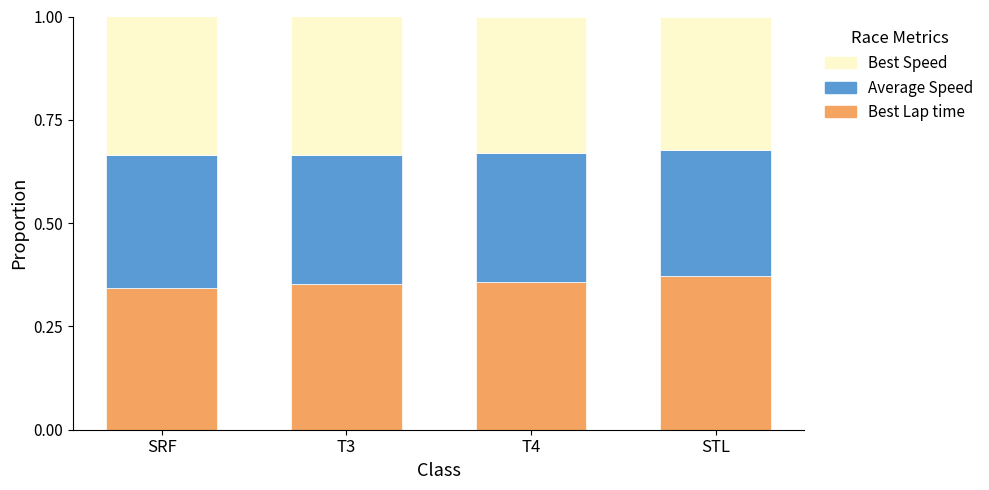

What is the sum of the Best Lap time values at T4 and T3?

0.7